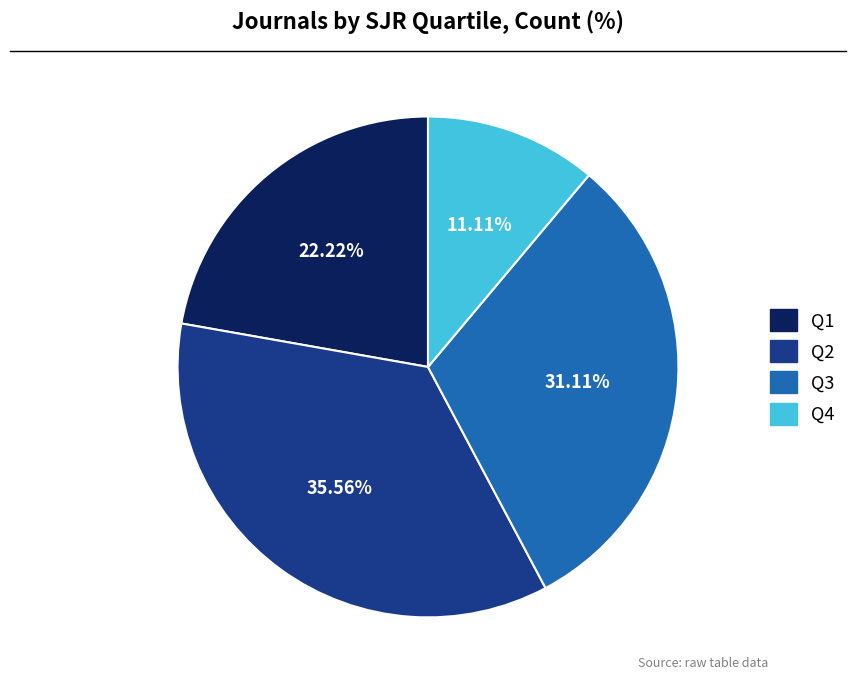

Rank the categories by value from highest to lowest.

Q2, Q3, Q1, Q4